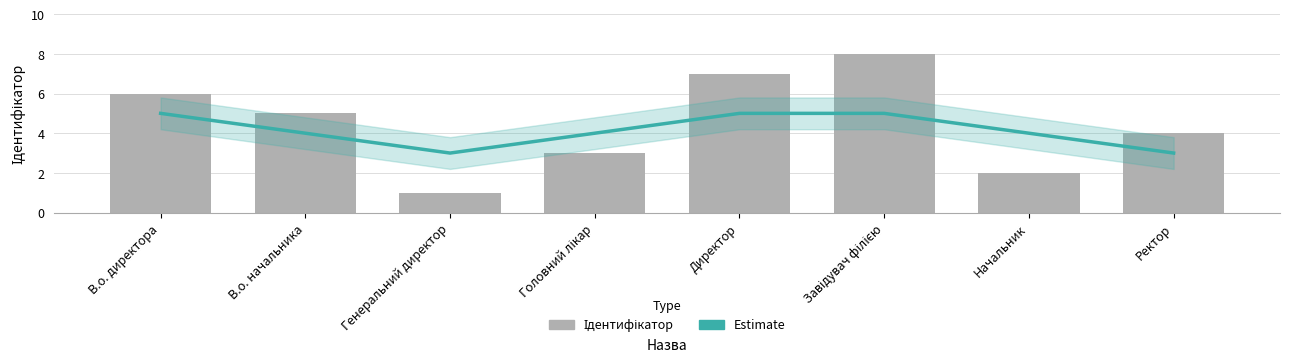

The Estimate series shows 5 at Ректор. True or false?

False